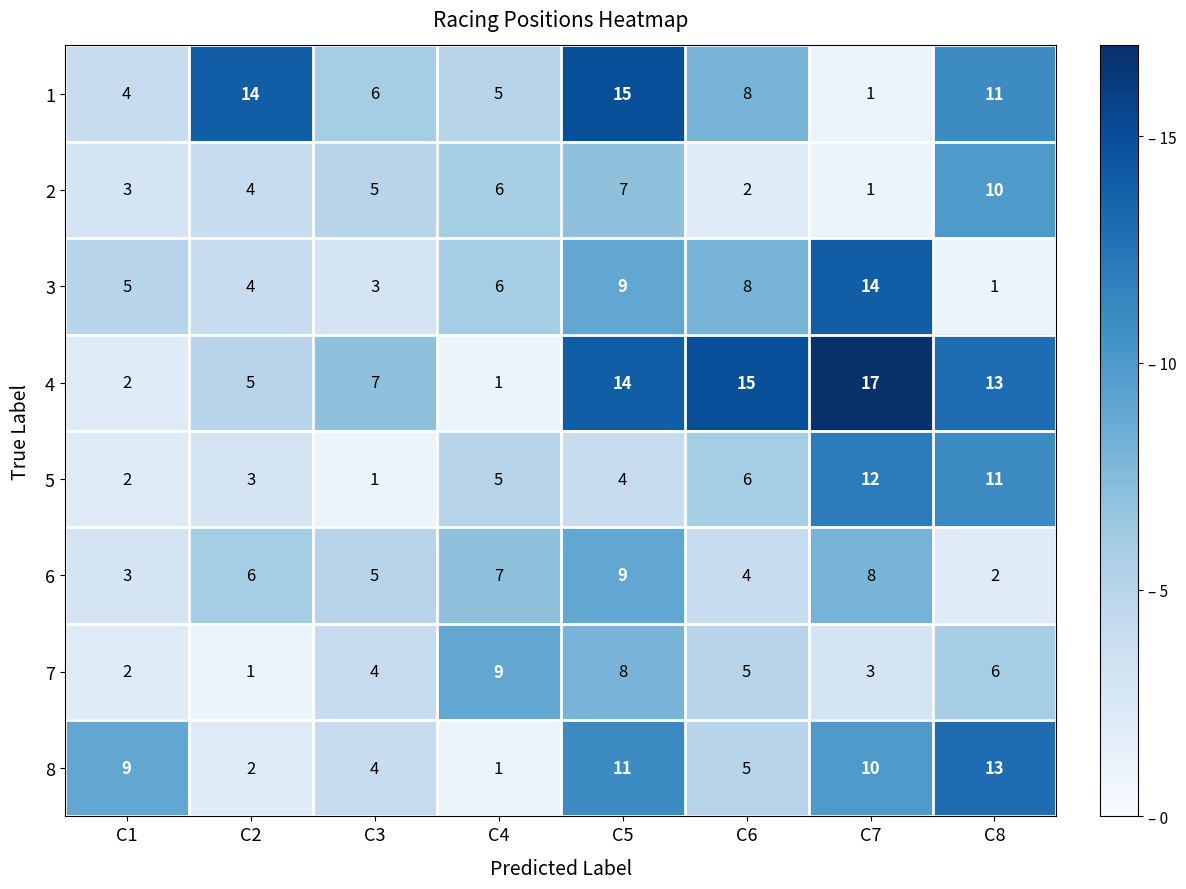

What value does the 8 series have at C5, to the nearest 10?

10